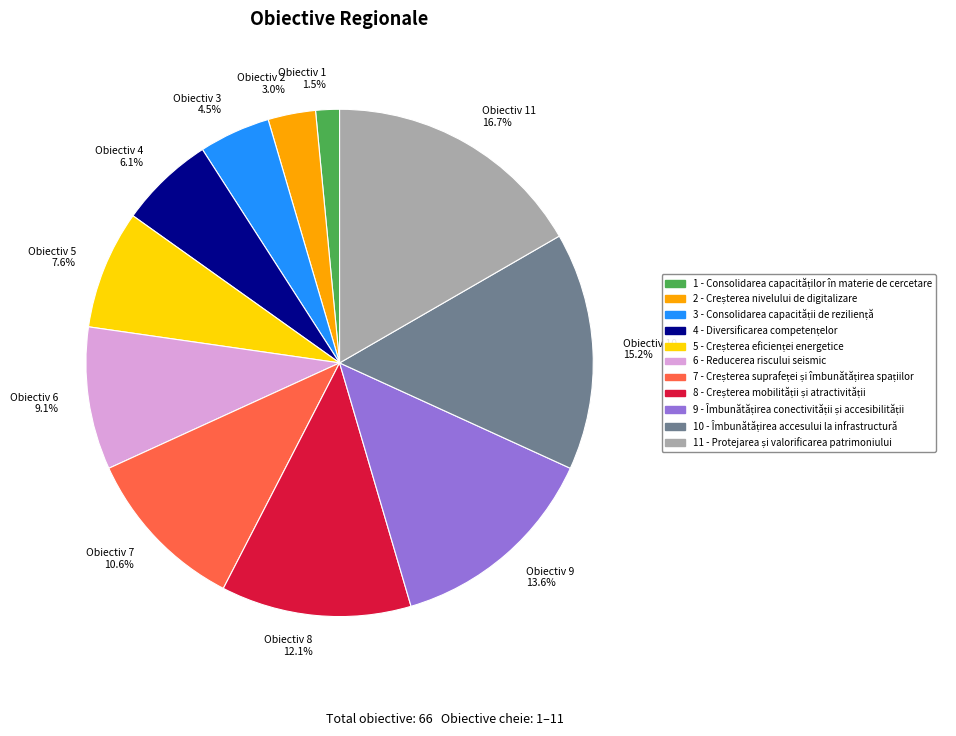

What percentage is NOT represented by Obiectiv 9 13.6%?

86.4%